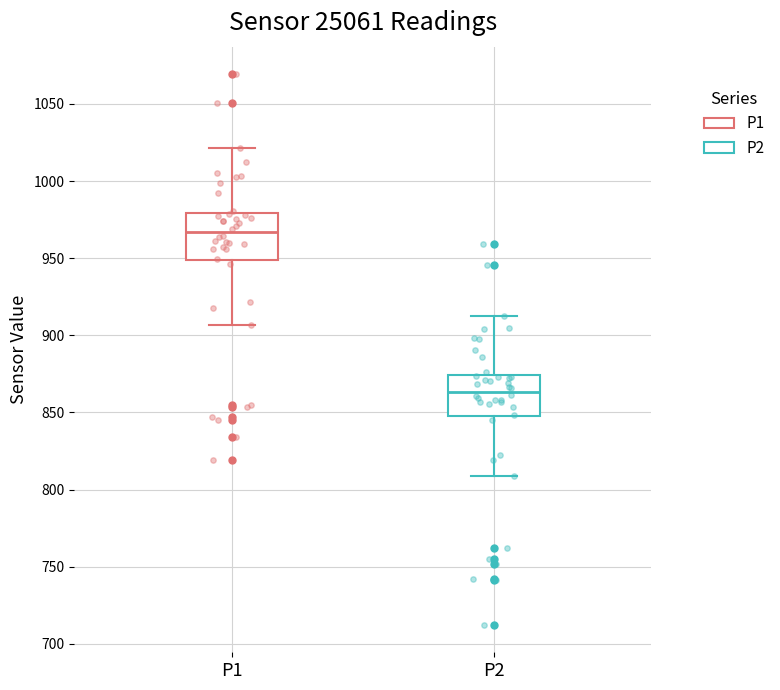

Reading left to right, read every box against the y-axis: the position of its median line, the range the box covers, and the ends of its whiskers. The values are not printed on the chart, so give them approximately, as read against the axis.

P1: median 965, box 950 to 980, whiskers 905 to 1020
P2: median 865, box 845 to 875, whiskers 810 to 915